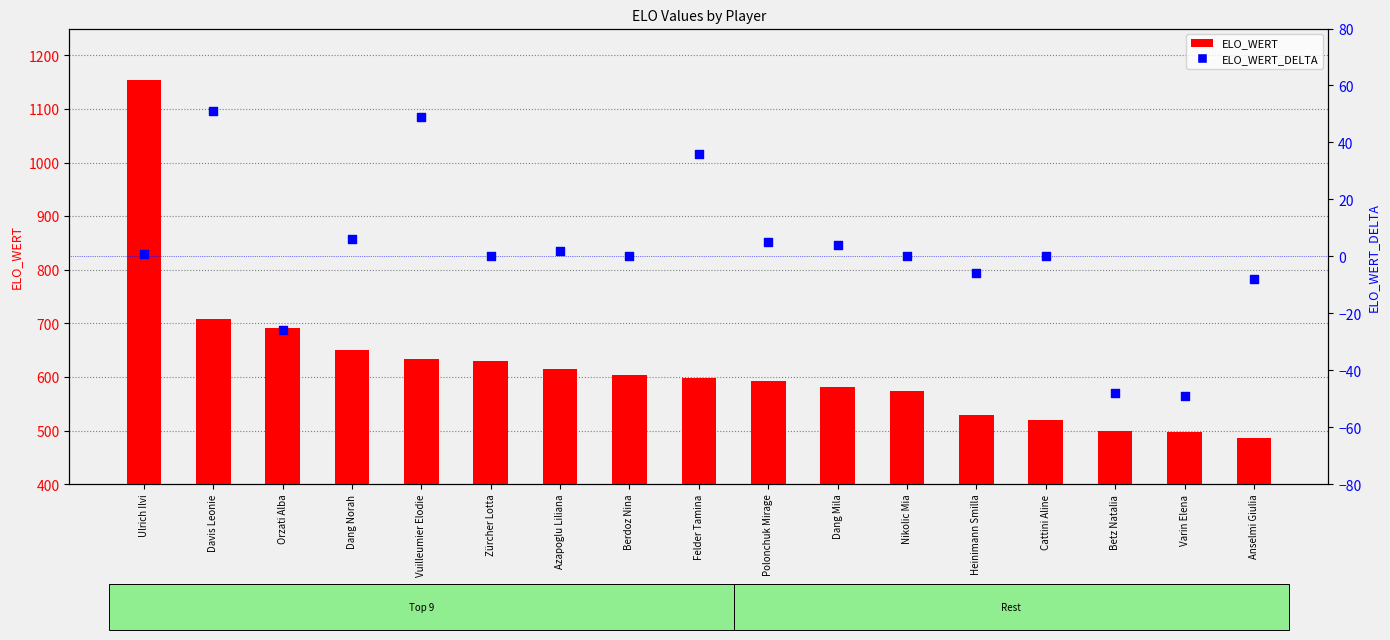

At which category is the sum across all series the highest?

Ulrich Ilvi